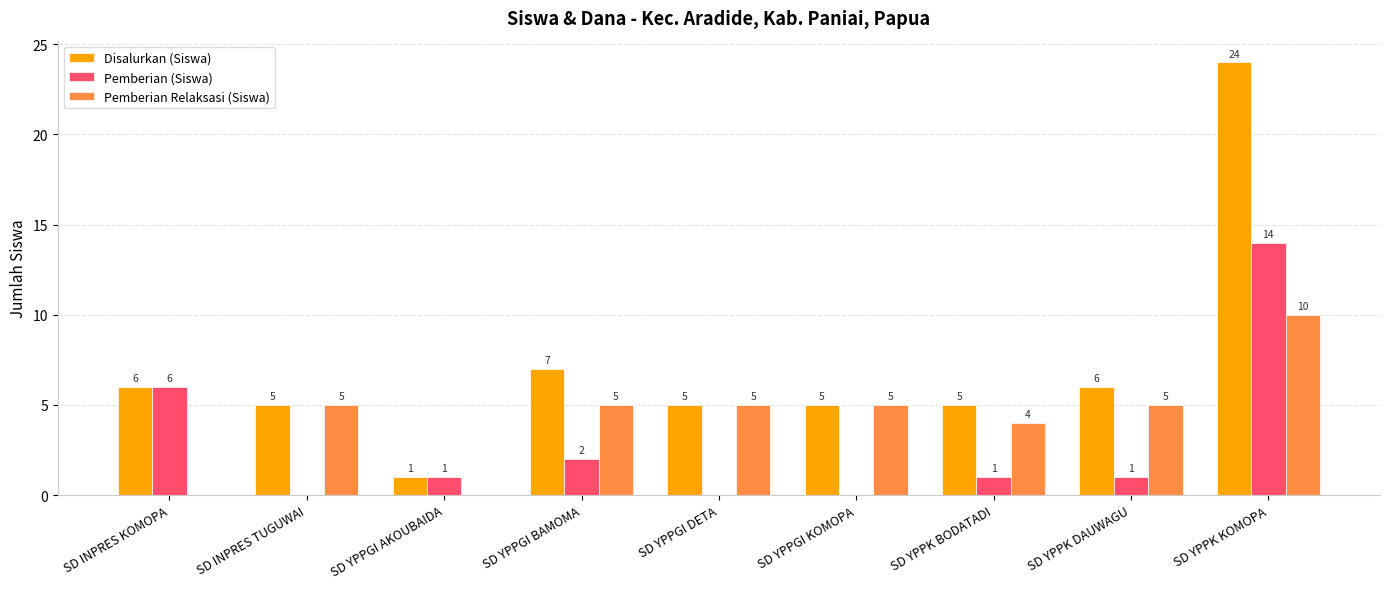

Are the bars horizontal?

No